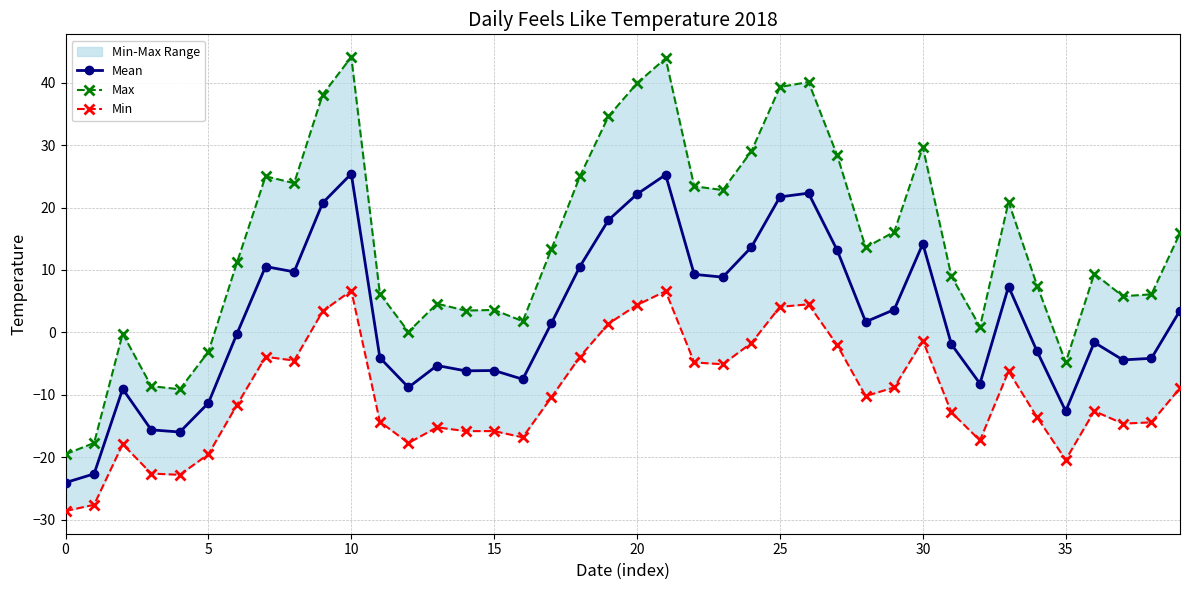

Reading left to right, what are all the values shown in this chart?

Mean: -24.1	-22.6	-9.0	-15.6	-15.9	-11.3	-0.2	10.6	9.7	20.8	25.4	-4.1	-8.8	-5.3	-6.2	-6.1	-7.5	1.5	10.6	18.0	22.1	25.2	9.3	8.9	13.7	21.7	22.3	13.2	1.7	3.7	14.2	-1.9	-8.2	7.3	-3.0	-12.6	-1.6	-4.4	-4.2	3.5
Max: -19.5	-17.7	-0.2	-8.6	-9.1	-3.1	11.2	25.0	23.9	38.1	44.1	6.2	0.1	4.6	3.5	3.6	1.8	13.3	25.0	34.6	39.9	43.9	23.4	22.8	29.0	39.3	40.1	28.4	13.6	16.1	29.7	9.0	0.9	20.9	7.5	-4.8	9.4	5.8	6.1	15.9
Min: -28.6	-27.6	-17.9	-22.6	-22.8	-19.5	-11.6	-3.9	-4.5	3.4	6.7	-14.3	-17.7	-15.2	-15.8	-15.8	-16.8	-10.4	-3.9	1.4	4.4	6.6	-4.8	-5.1	-1.7	4.1	4.5	-2.0	-10.2	-8.8	-1.3	-12.8	-17.3	-6.2	-13.6	-20.4	-12.6	-14.6	-14.4	-8.9